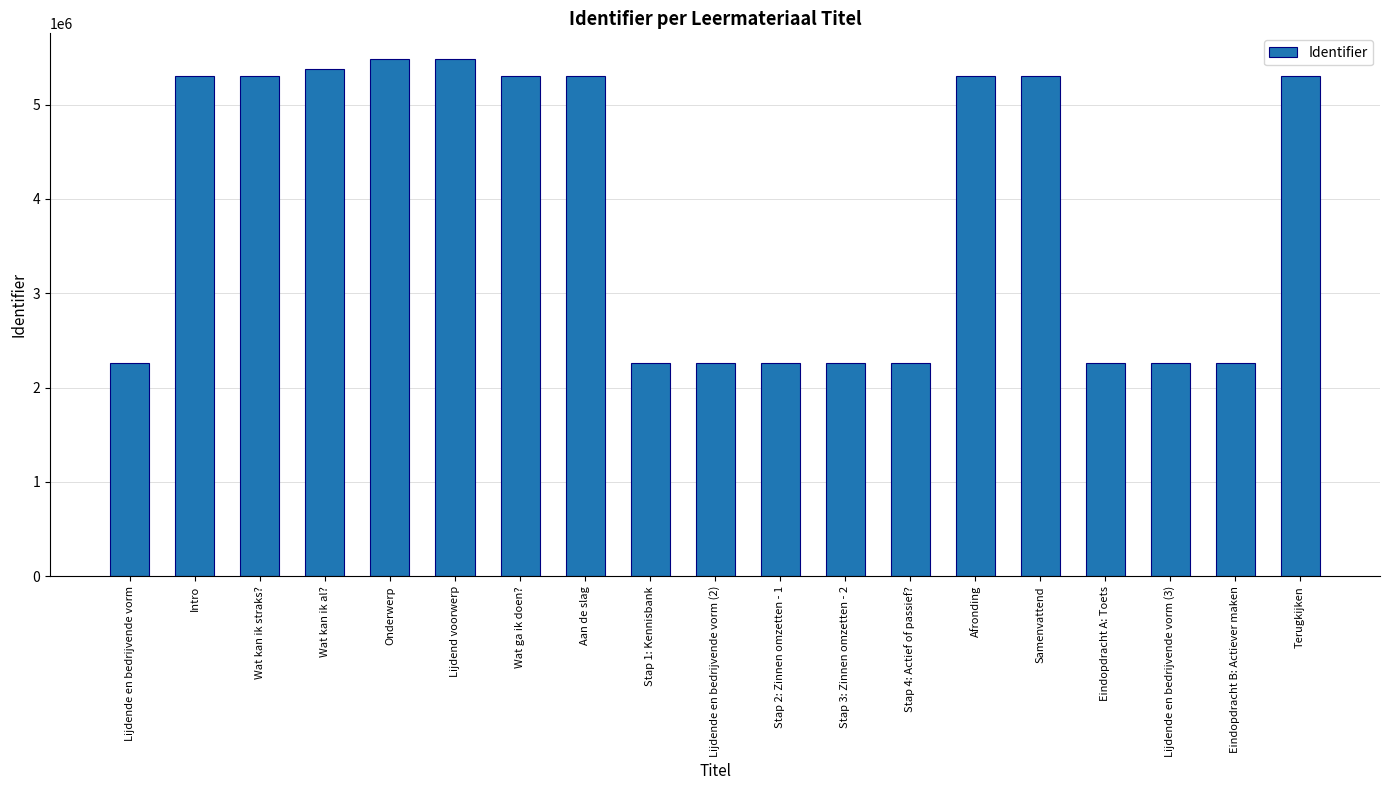

The value at Stap 2: Zinnen omzetten - 1 is 3027084. True or false?

False